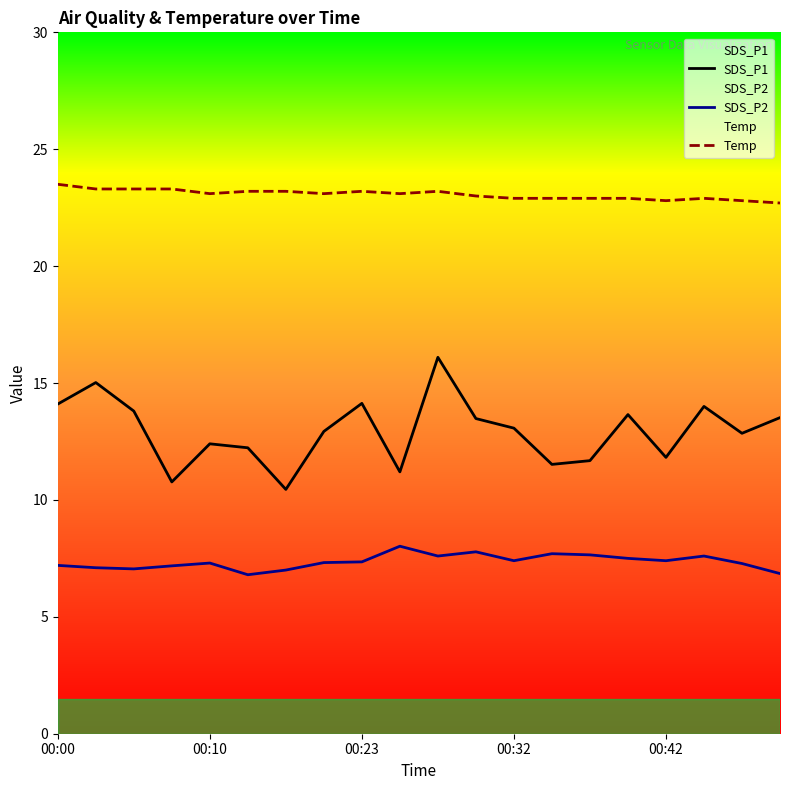

Rank the series at 00:10 from lowest to highest value.

SDS_P2, SDS_P1, Temp